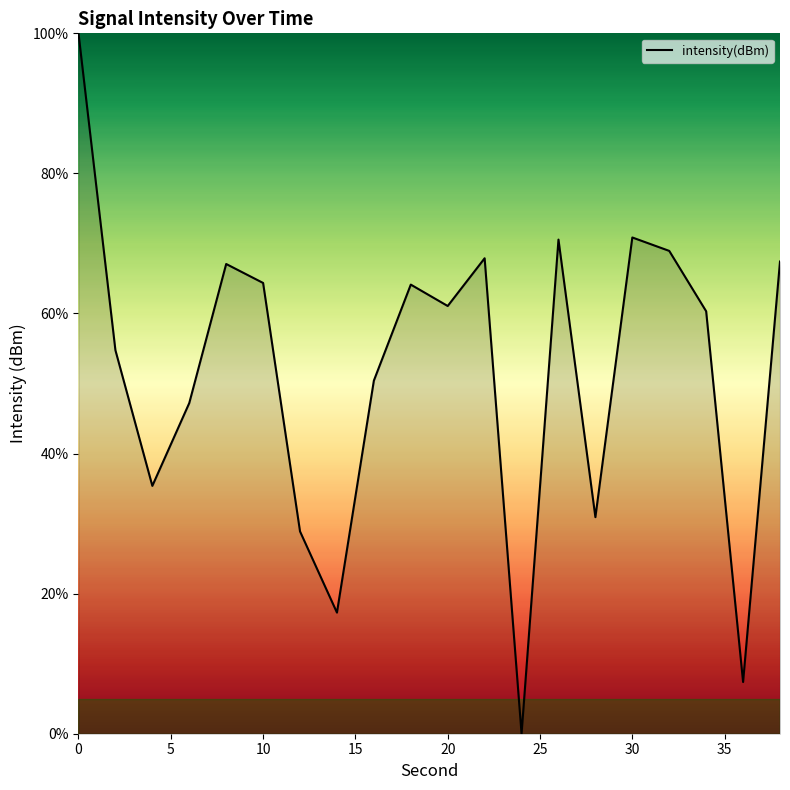

What is the greatest value displayed?

100.0